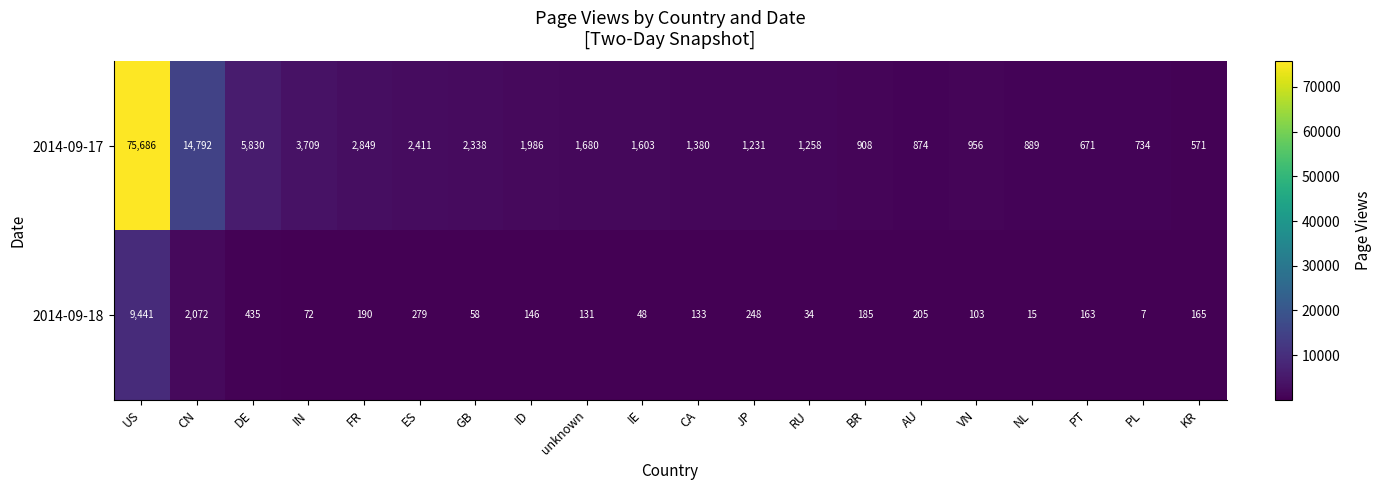

What is the lowest value of the 2014-09-18 series?

7